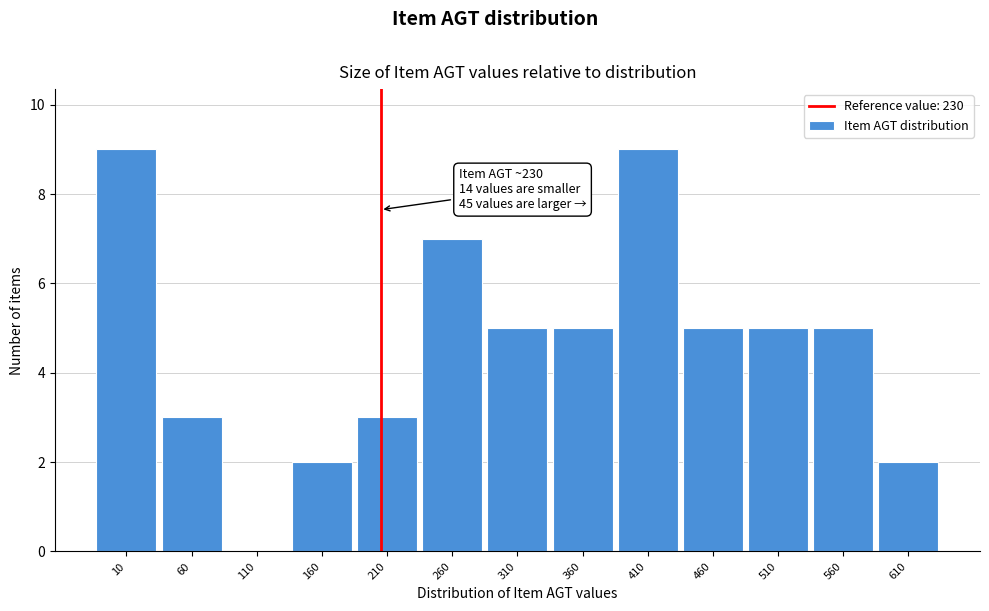

Reading left to right, list all the values displayed in this chart.

10=9	60=3	110=0	160=2	210=3	260=7	310=5	360=5	410=9	460=5	510=5	560=5	610=2